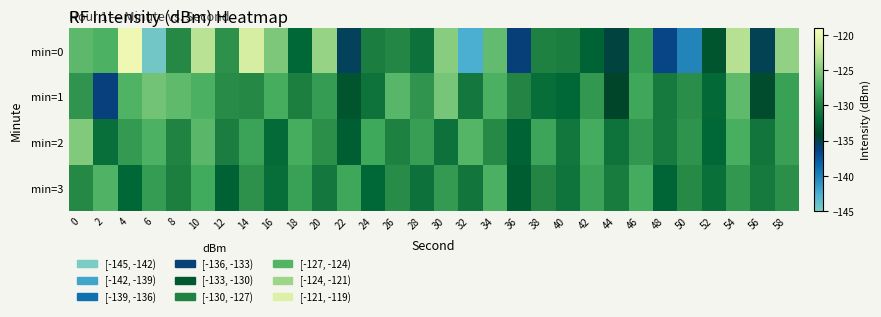

At which category does the chart reach its peak across all series?

4